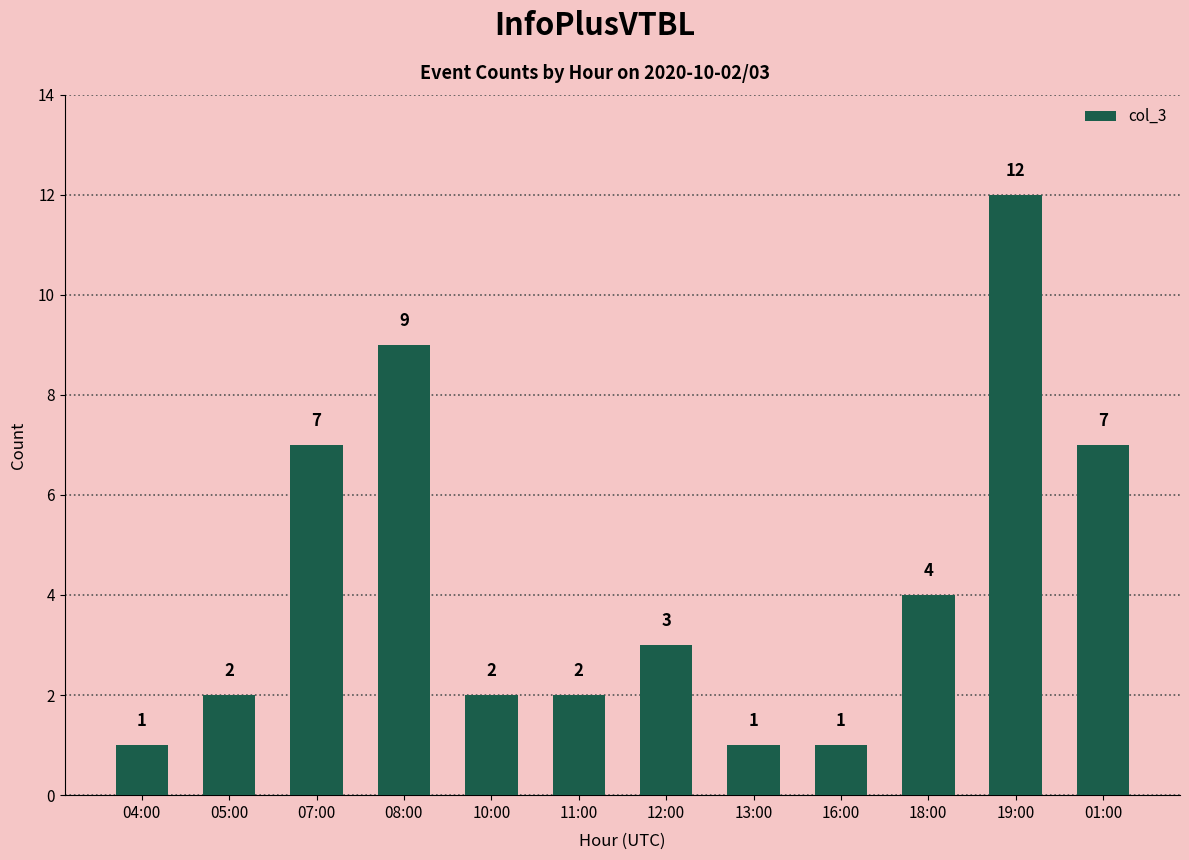

What is the minimum value shown in the chart?

1